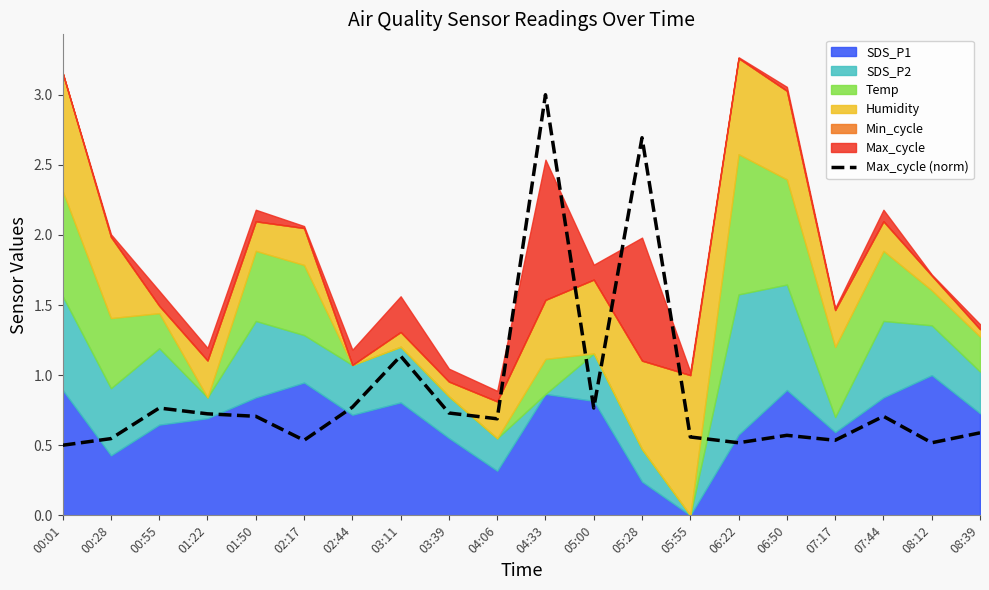

What position from the right is 07:17?

4